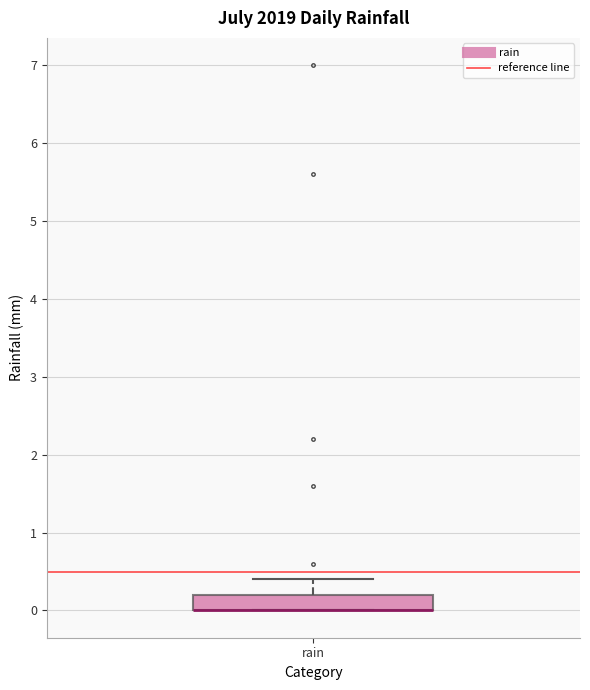

Read this box plot against the y-axis: the position of the median line, the range covered by the box, and the ends of both whiskers. The values are not printed on the chart, so give them approximately, as read against the axis.

median 0.0 (drawn on the box's lower edge), box 0.0 to 0.2, whiskers 0.0 to 0.4